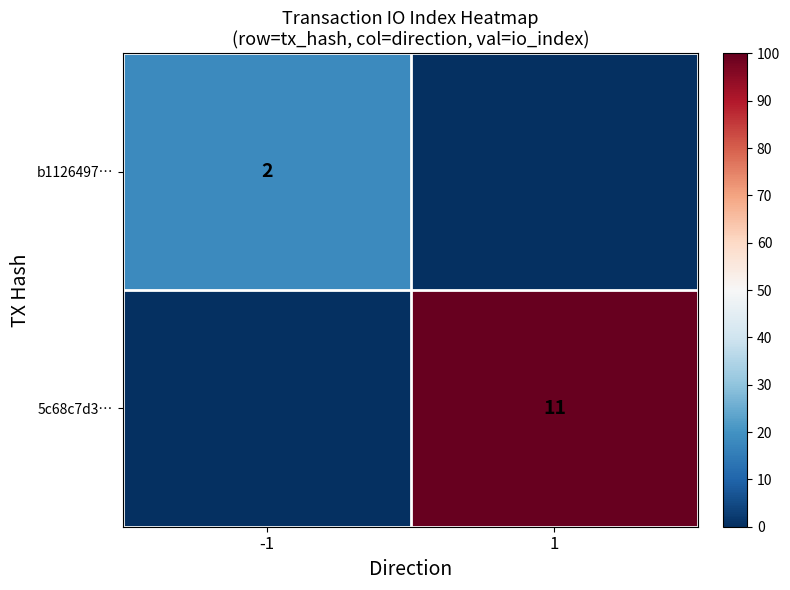

Is it true that 5c68c7d3… equals 11 at 1?

True